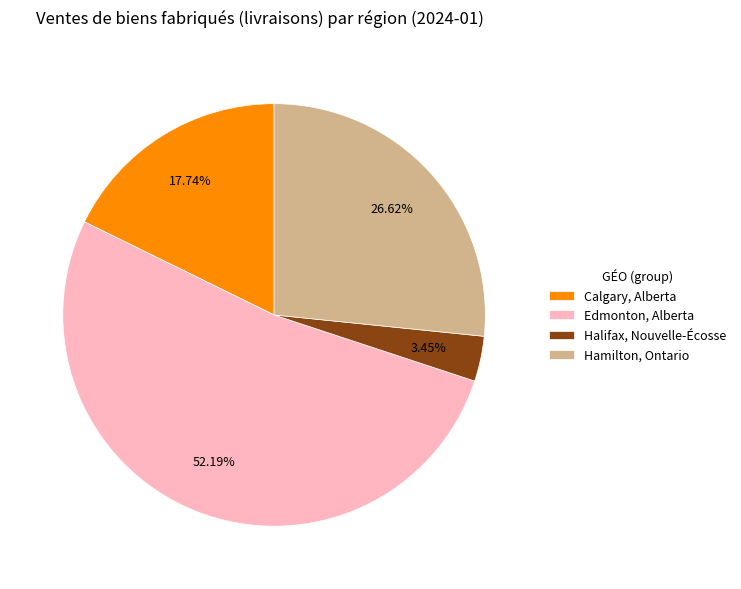

To the nearest percent, what portion does Edmonton, Alberta represent?

52%